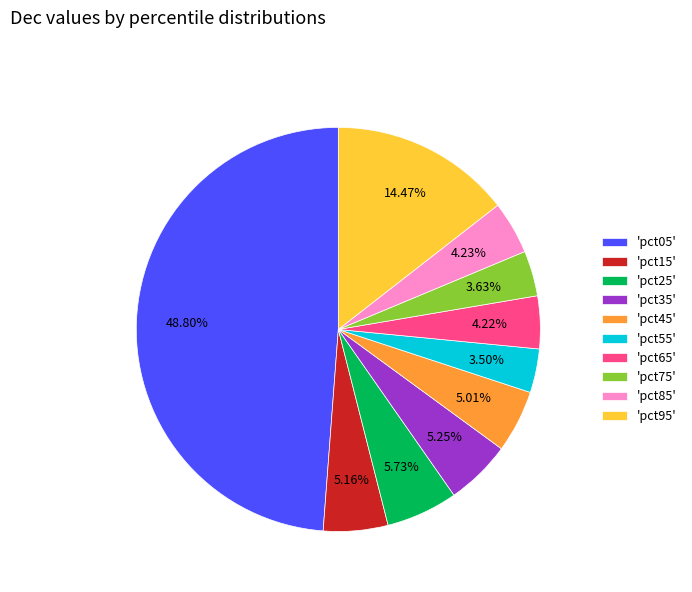

How many slices are in this pie chart?

10